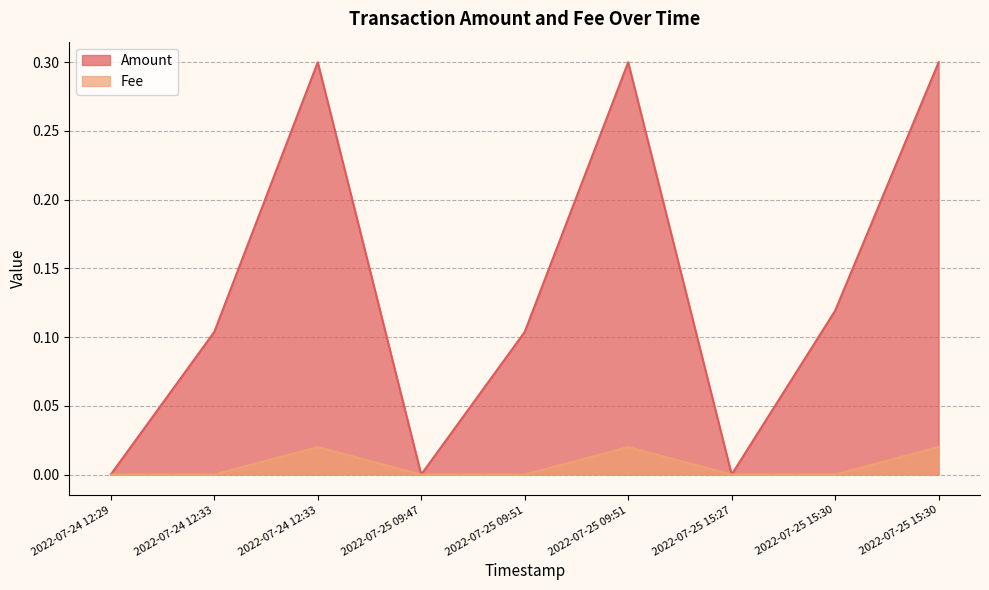

What are all the series names shown in the legend?

Amount, Fee